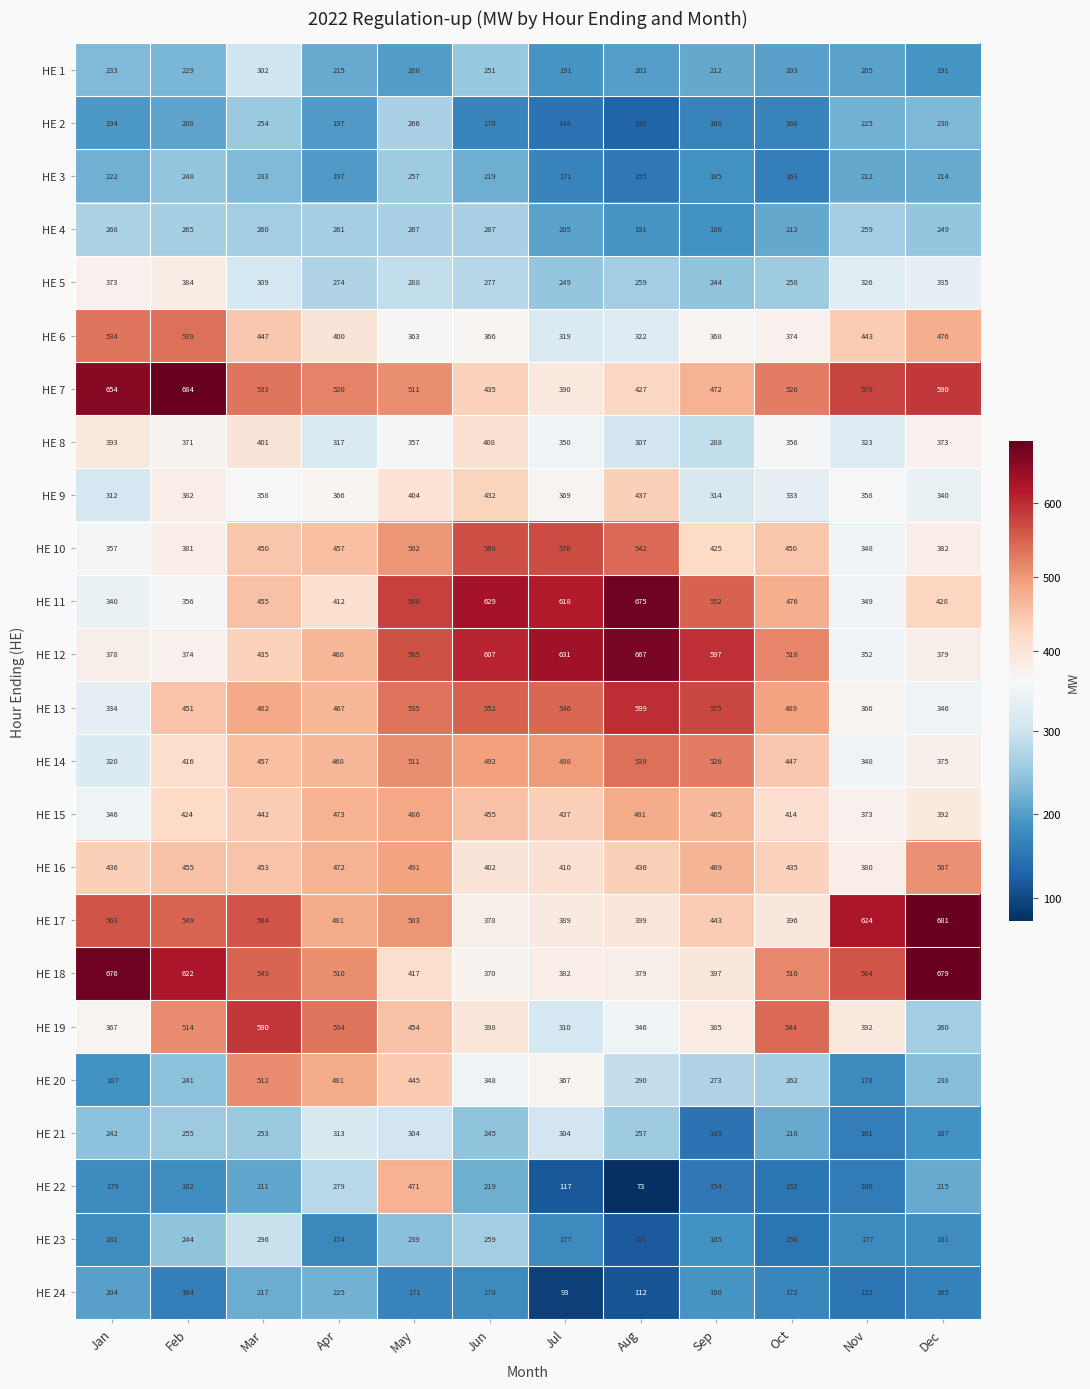

Which series has the widest spread of values?

HE 22